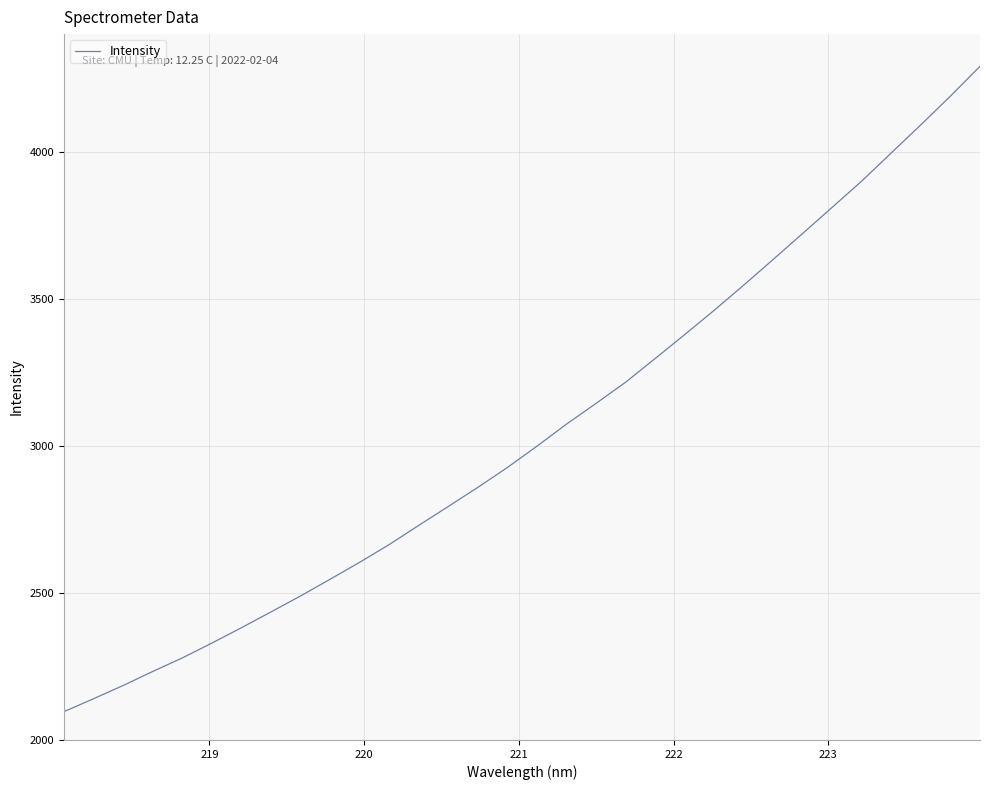

True or false: there are more than 1 points higher than both neighbors.

False